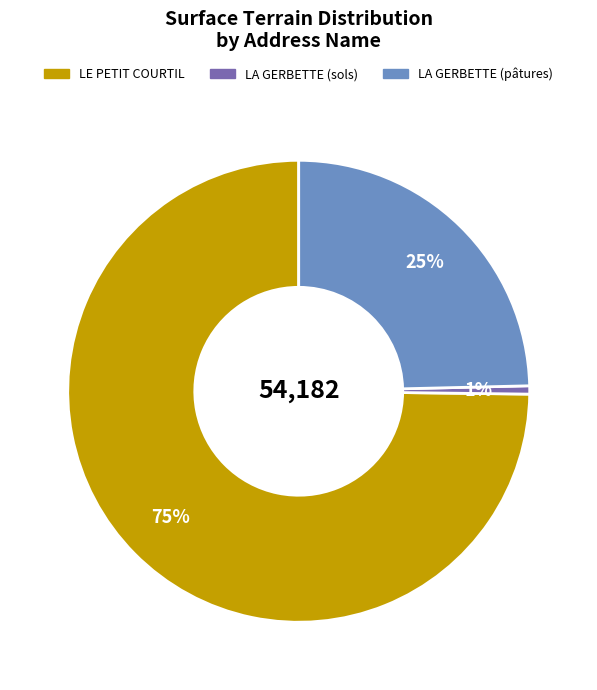

What is the largest slice in the pie chart?

LE PETIT COURTIL